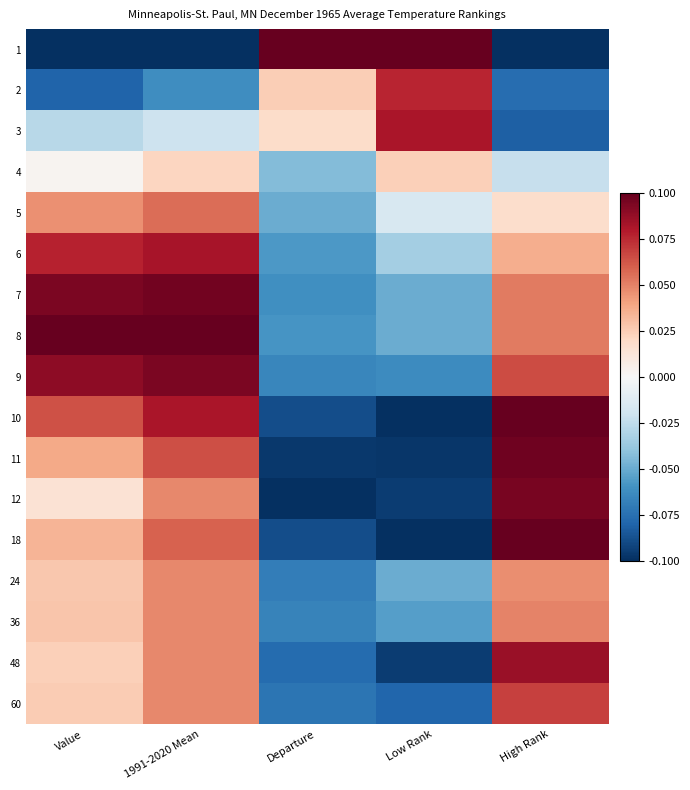

Reading left to right, list all the values displayed in this chart.

1: Value=-0.1	1991-2020 Mean=-0.1	Departure=0.1	Low Rank=0.1	High Rank=-0.1
2: Value=-0.1	1991-2020 Mean=-0.1	Departure=0.0	Low Rank=0.1	High Rank=-0.1
3: Value=-0.0	1991-2020 Mean=-0.0	Departure=0.0	Low Rank=0.1	High Rank=-0.1
4: Value=0.0	1991-2020 Mean=0.0	Departure=-0.0	Low Rank=0.0	High Rank=-0.0
5: Value=0.0	1991-2020 Mean=0.1	Departure=-0.0	Low Rank=-0.0	High Rank=0.0
6: Value=0.1	1991-2020 Mean=0.1	Departure=-0.1	Low Rank=-0.0	High Rank=0.0
7: Value=0.1	1991-2020 Mean=0.1	Departure=-0.1	Low Rank=-0.1	High Rank=0.1
8: Value=0.1	1991-2020 Mean=0.1	Departure=-0.1	Low Rank=-0.1	High Rank=0.1
9: Value=0.1	1991-2020 Mean=0.1	Departure=-0.1	Low Rank=-0.1	High Rank=0.1
10: Value=0.1	1991-2020 Mean=0.1	Departure=-0.1	Low Rank=-0.1	High Rank=0.1
11: Value=0.0	1991-2020 Mean=0.1	Departure=-0.1	Low Rank=-0.1	High Rank=0.1
12: Value=0.0	1991-2020 Mean=0.0	Departure=-0.1	Low Rank=-0.1	High Rank=0.1
18: Value=0.0	1991-2020 Mean=0.1	Departure=-0.1	Low Rank=-0.1	High Rank=0.1
24: Value=0.0	1991-2020 Mean=0.0	Departure=-0.1	Low Rank=-0.1	High Rank=0.0
36: Value=0.0	1991-2020 Mean=0.0	Departure=-0.1	Low Rank=-0.1	High Rank=0.0
48: Value=0.0	1991-2020 Mean=0.0	Departure=-0.1	Low Rank=-0.1	High Rank=0.1
60: Value=0.0	1991-2020 Mean=0.0	Departure=-0.1	Low Rank=-0.1	High Rank=0.1